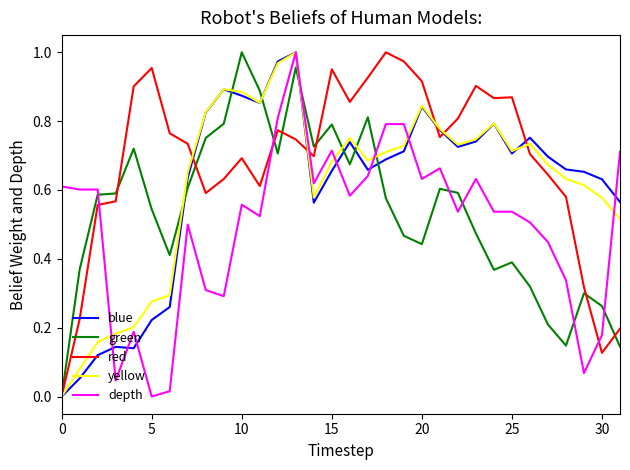

Which series has the largest total across all categories?

red